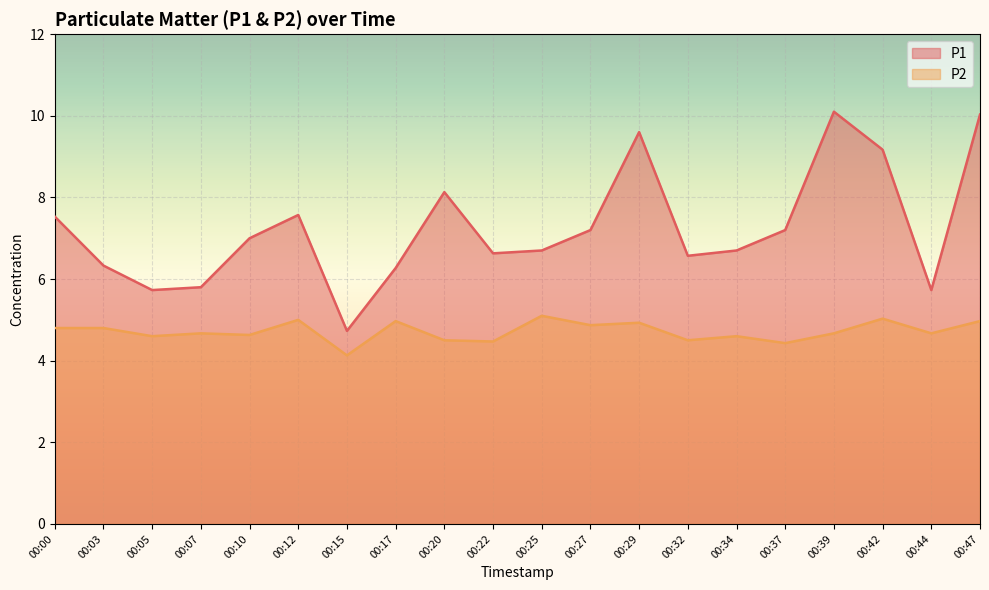

What is the spread (max minus min) of values at 00:17?

1.3